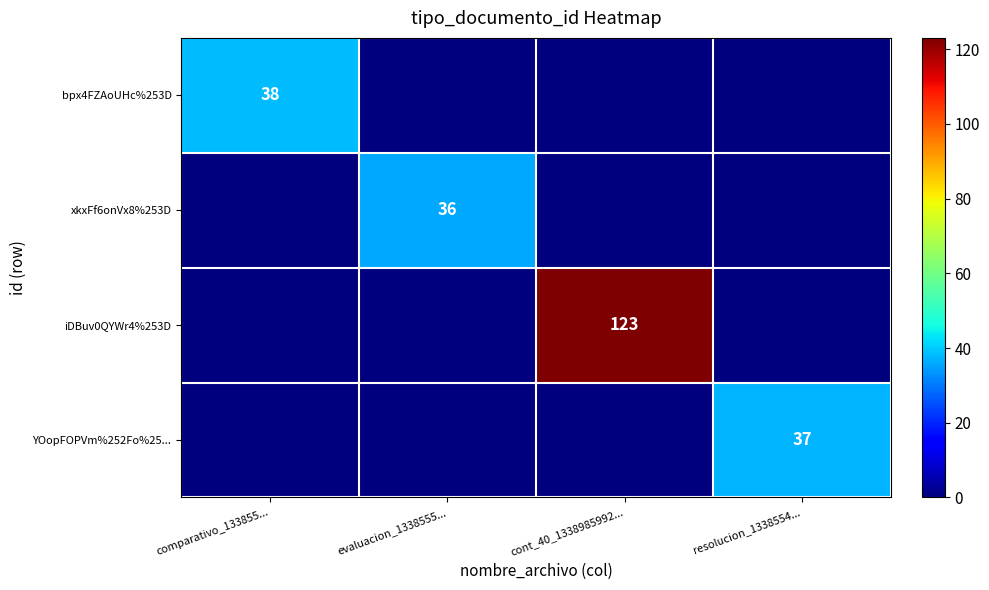

What is the maximum value shown in the chart?

123